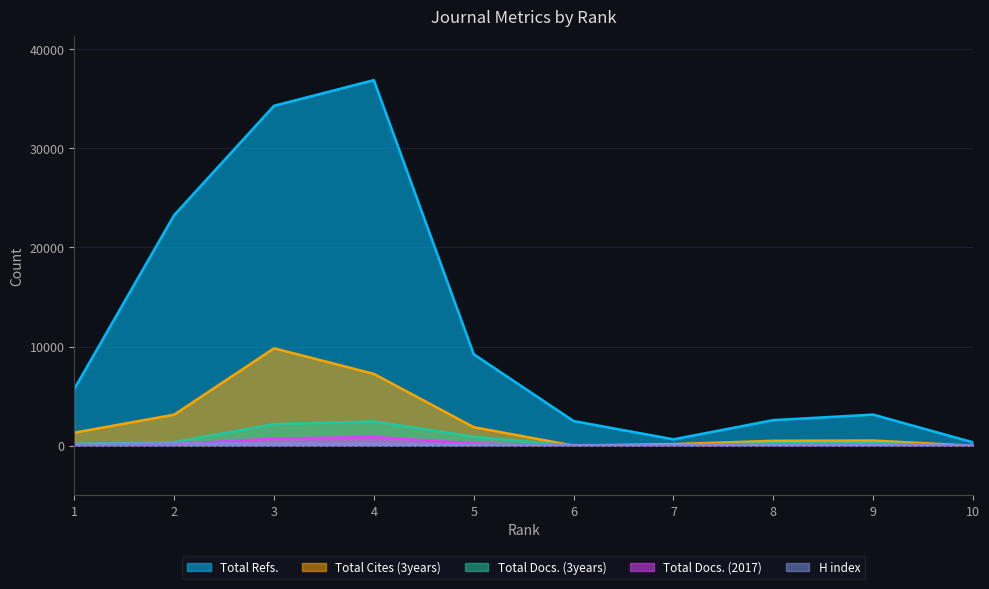

What is the difference between the second highest and minimum values in the Total Docs. (3years) series?

2181